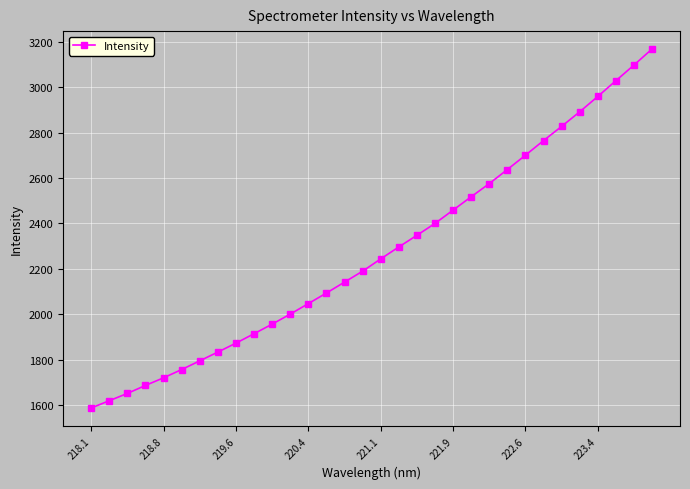

What is the minimum value shown in the chart?

1587.4